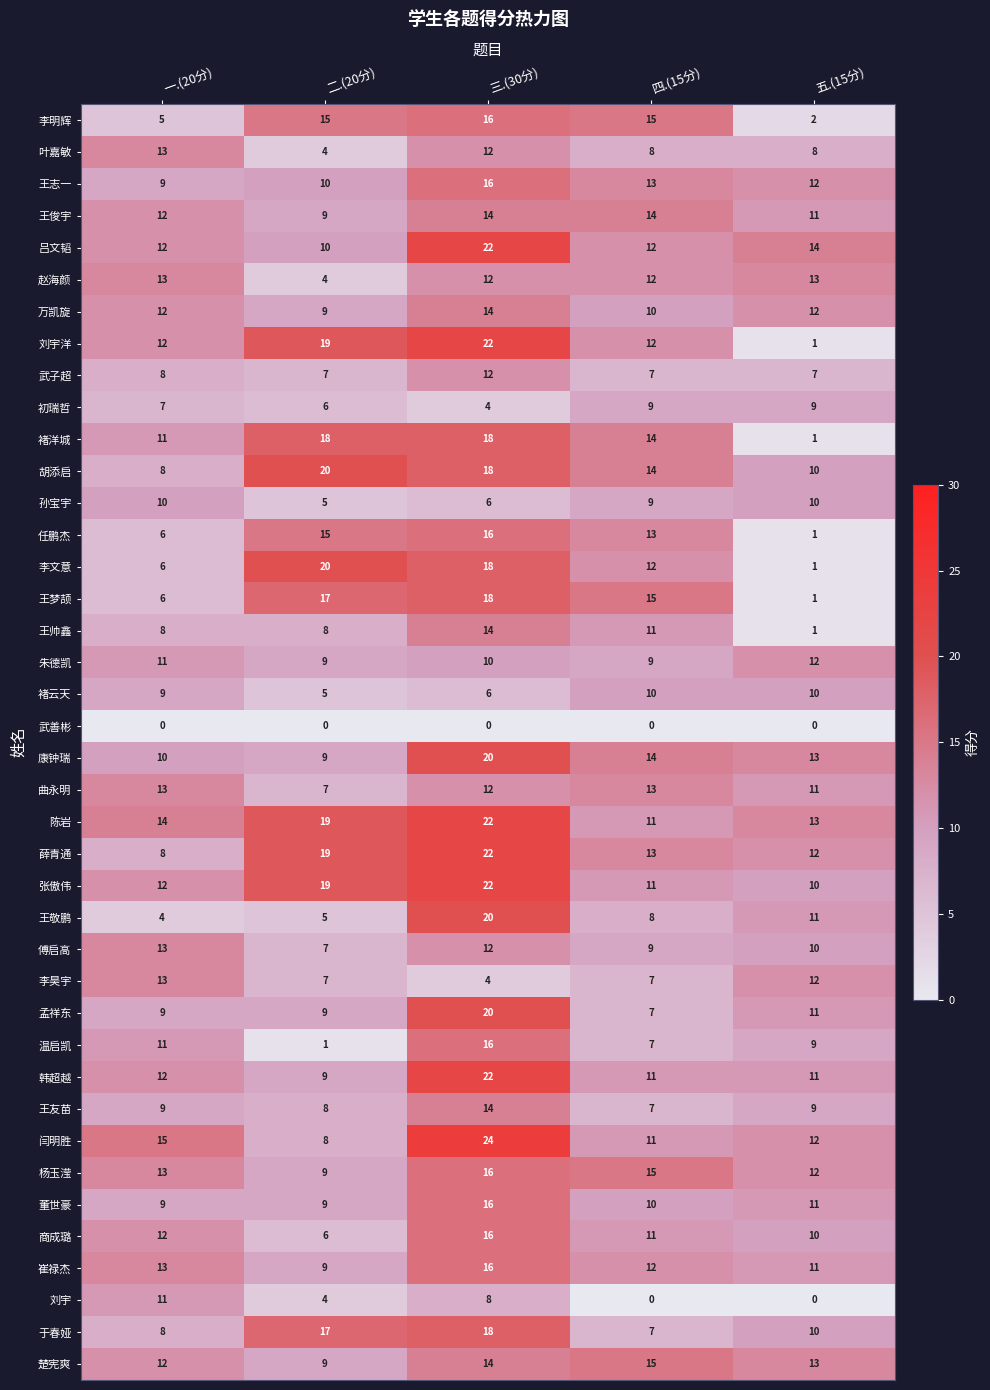

List the labels in order of 张傲伟 value, largest first.

三.(30分), 二.(20分), 一.(20分), 四.(15分), 五.(15分)